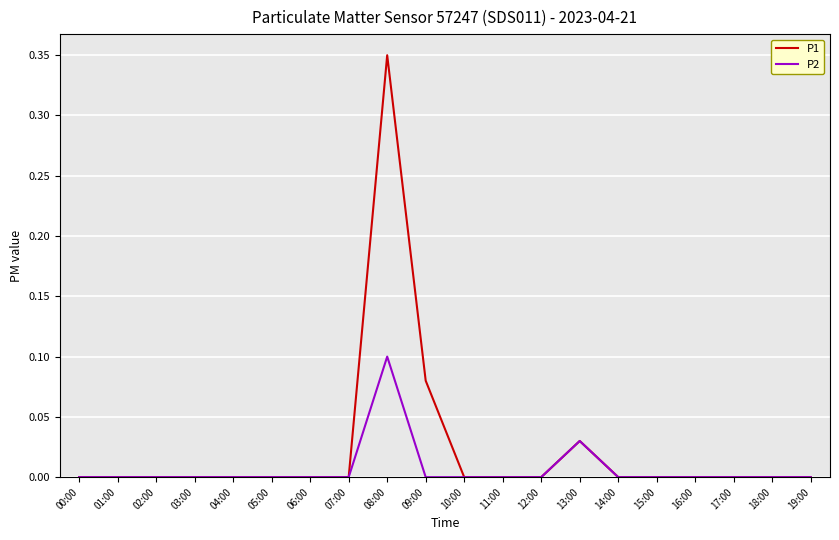

True or false: P2 has a value of 0.0 at 15:00.

True